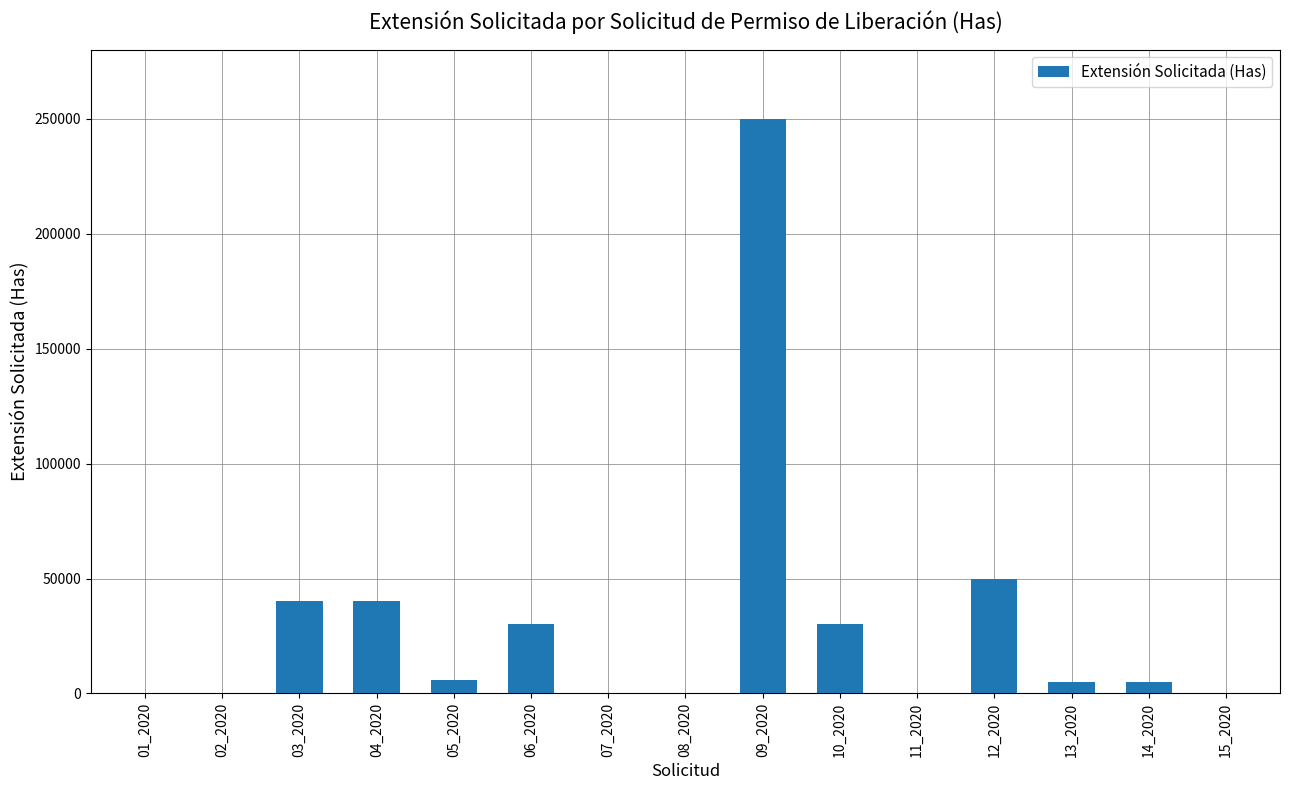

What is the average value?

30405